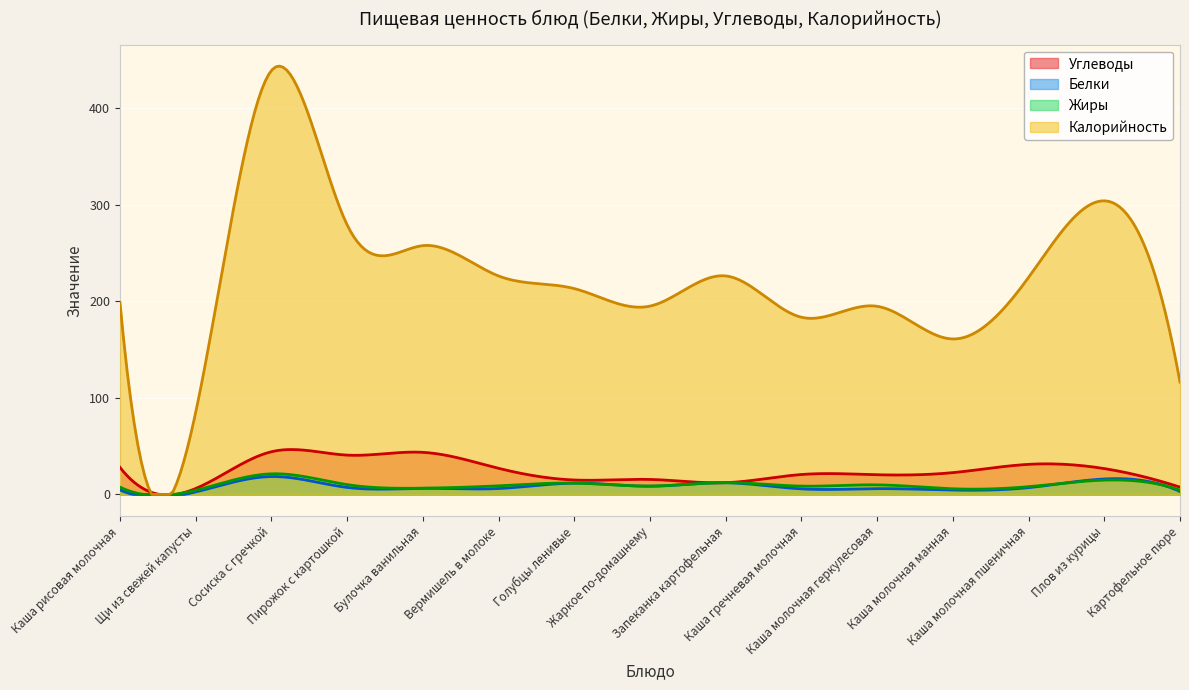

Which series has the largest range (max minus min)?

Калорийность